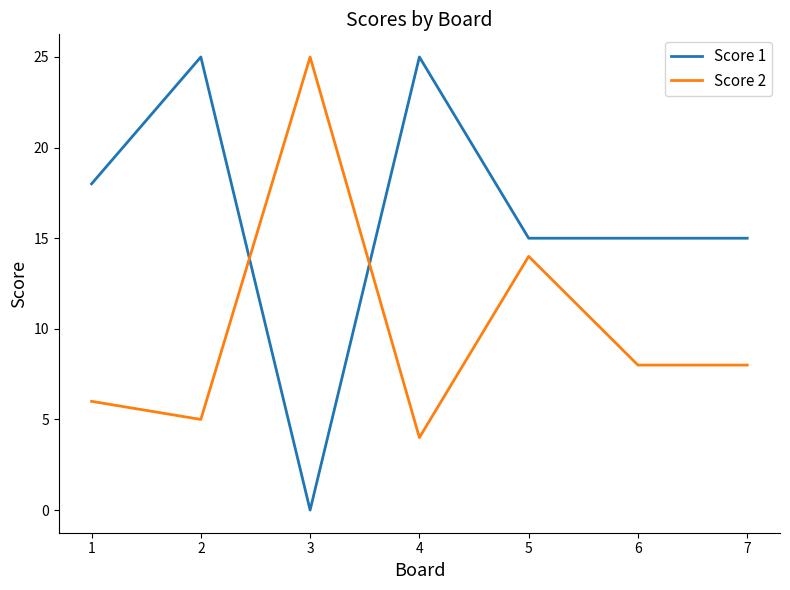

Between which two adjacent categories do Score 1 and Score 2 first intersect?

2 and 3